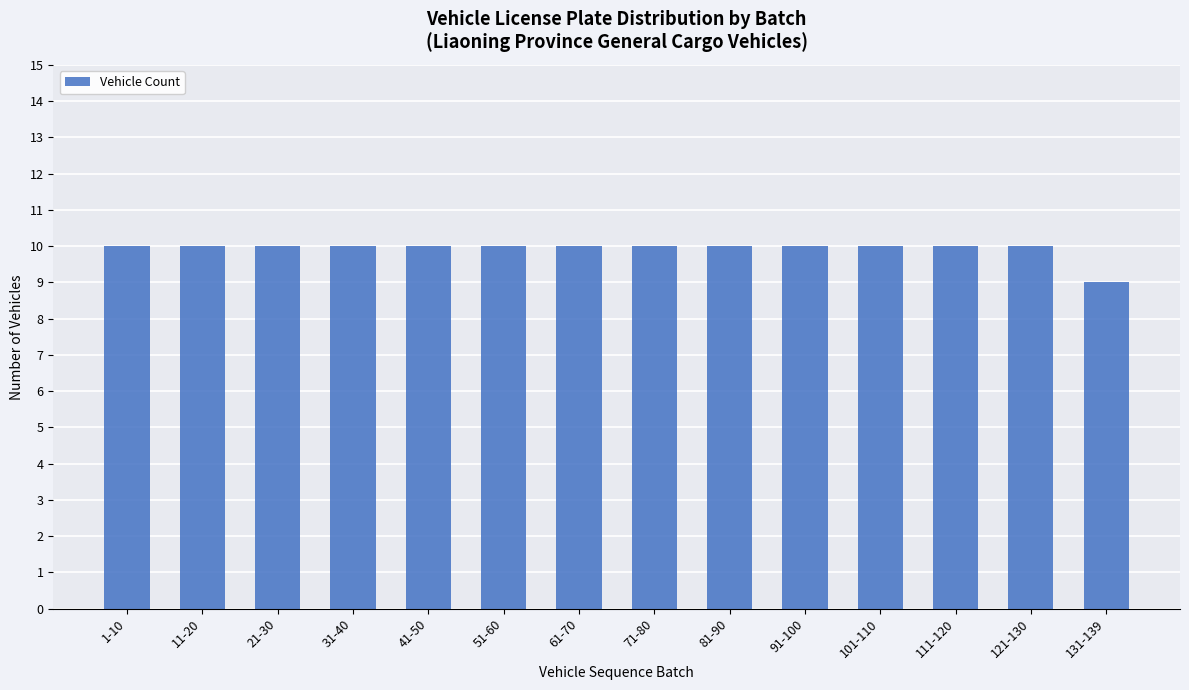

What is the maximum value shown in the chart?

10